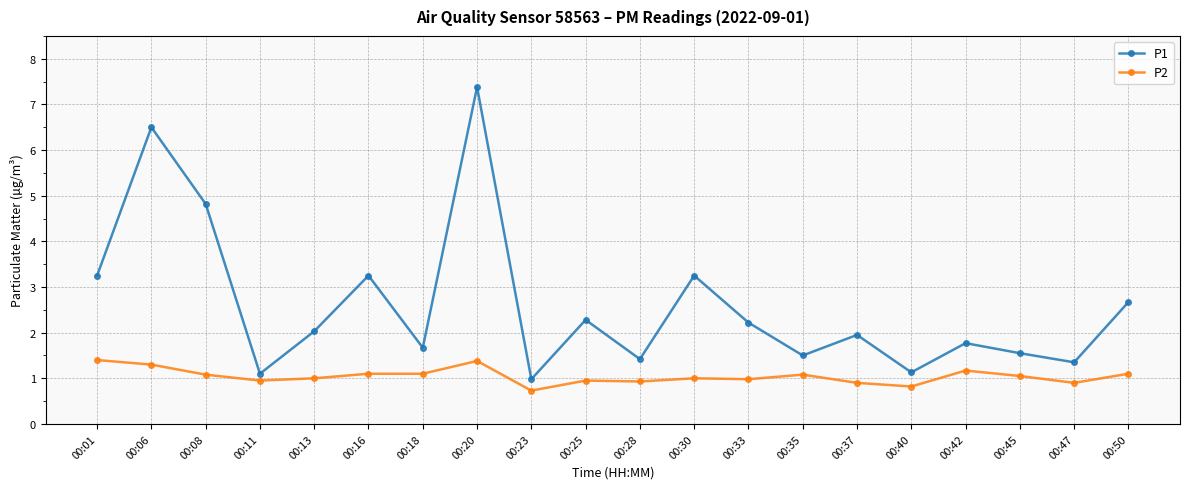

True or false: P2 and P1 intersect in this chart.

False